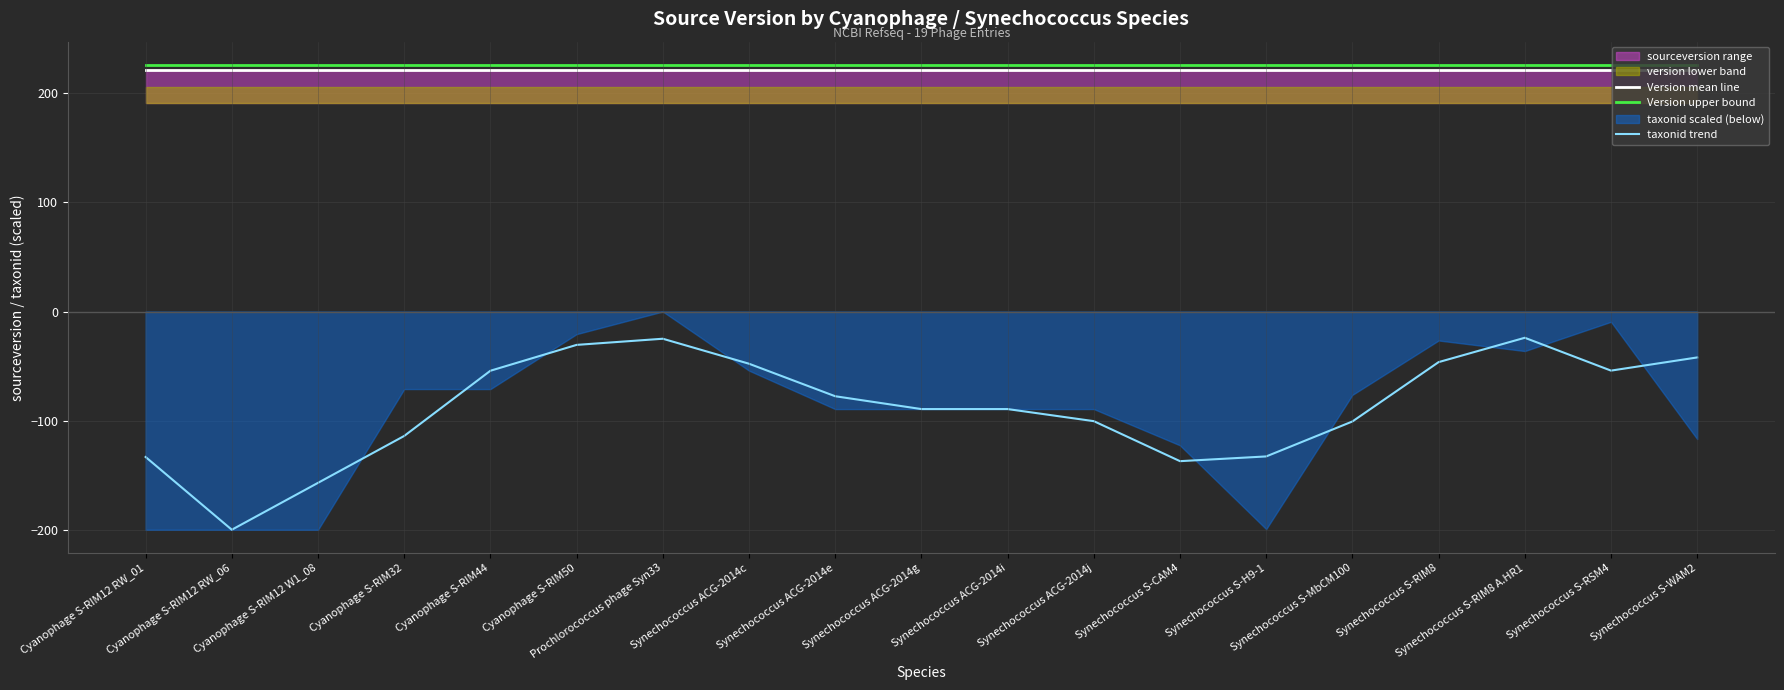

What is the minimum value for Version mean line?

221.0